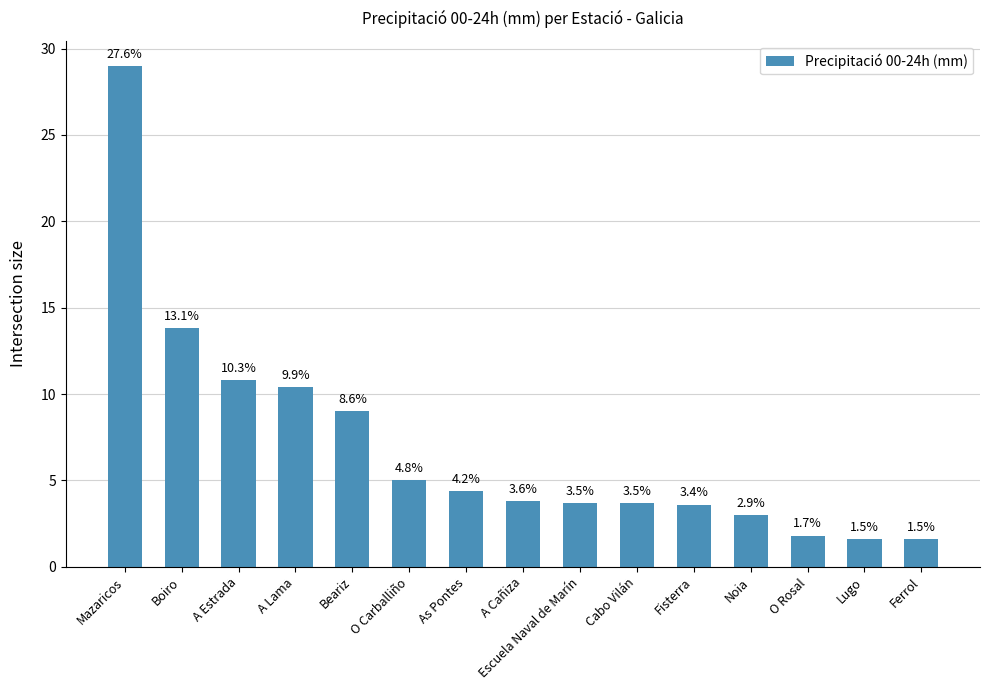

How many bars are there in total?

15